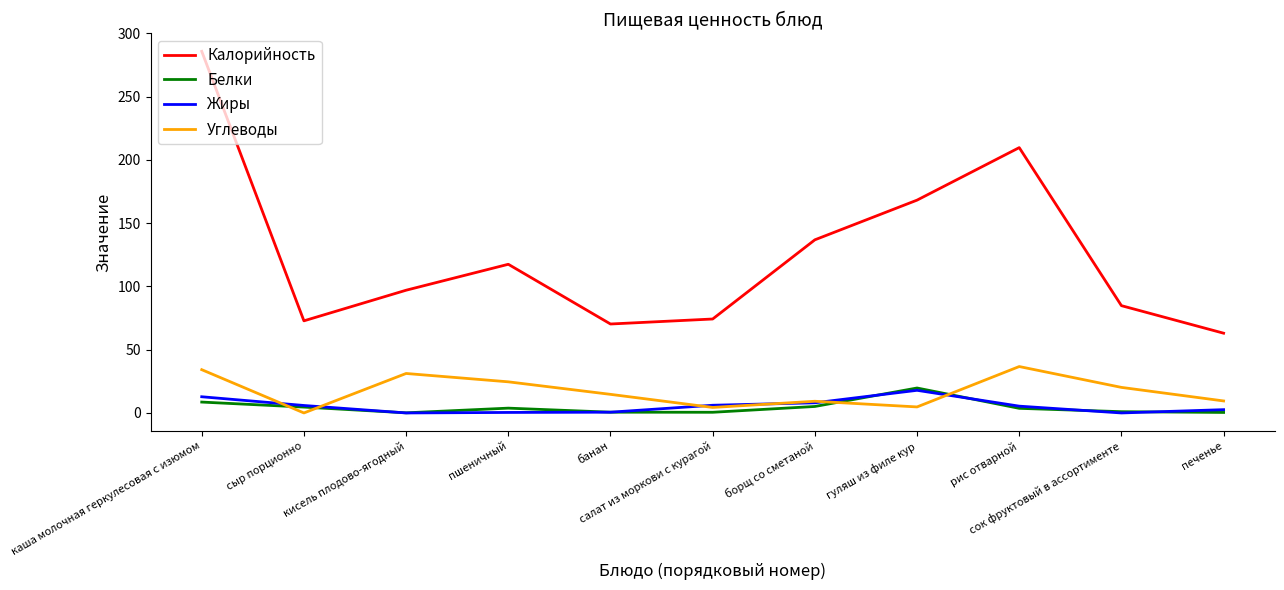

What is the maximum value shown in the chart?

285.8